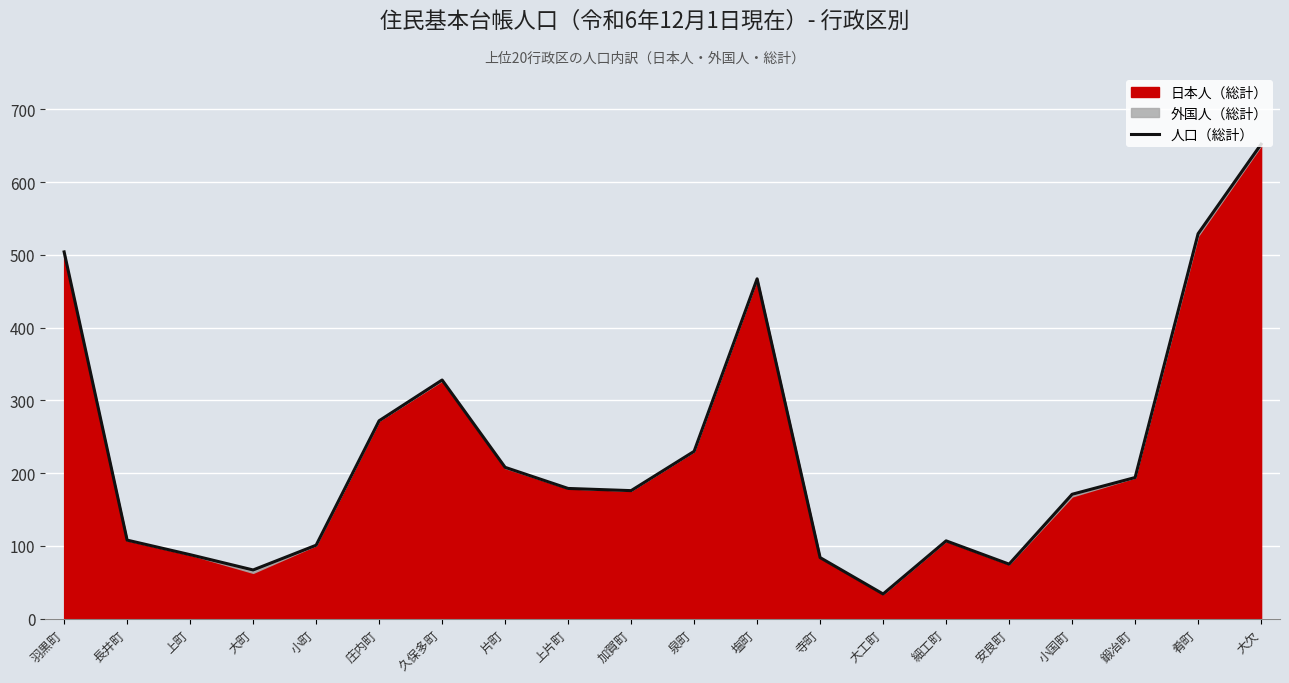

How many points are higher than both their immediate neighbors (excluding endpoints)?

3